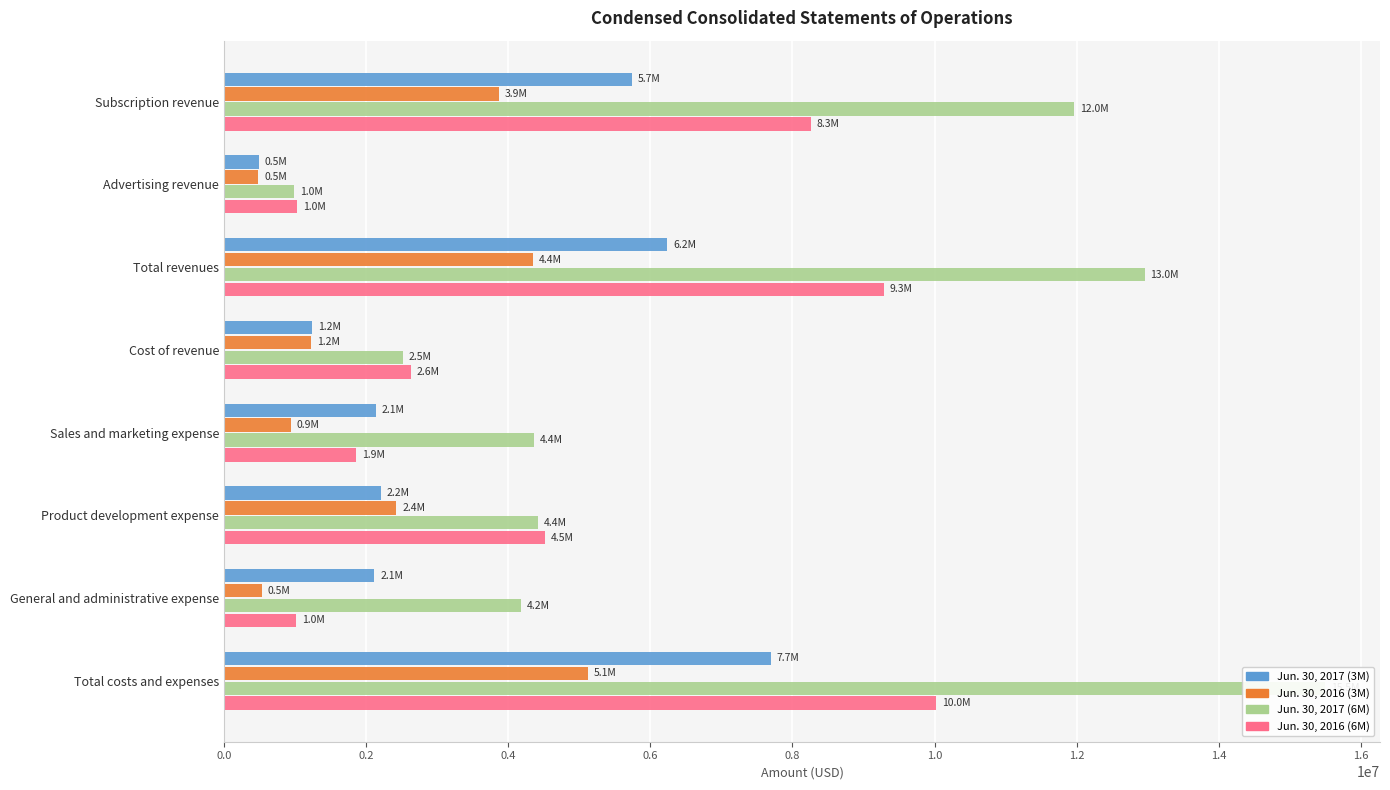

How many data points in Jun. 30, 2017 (3M) are less than 2206440?

4